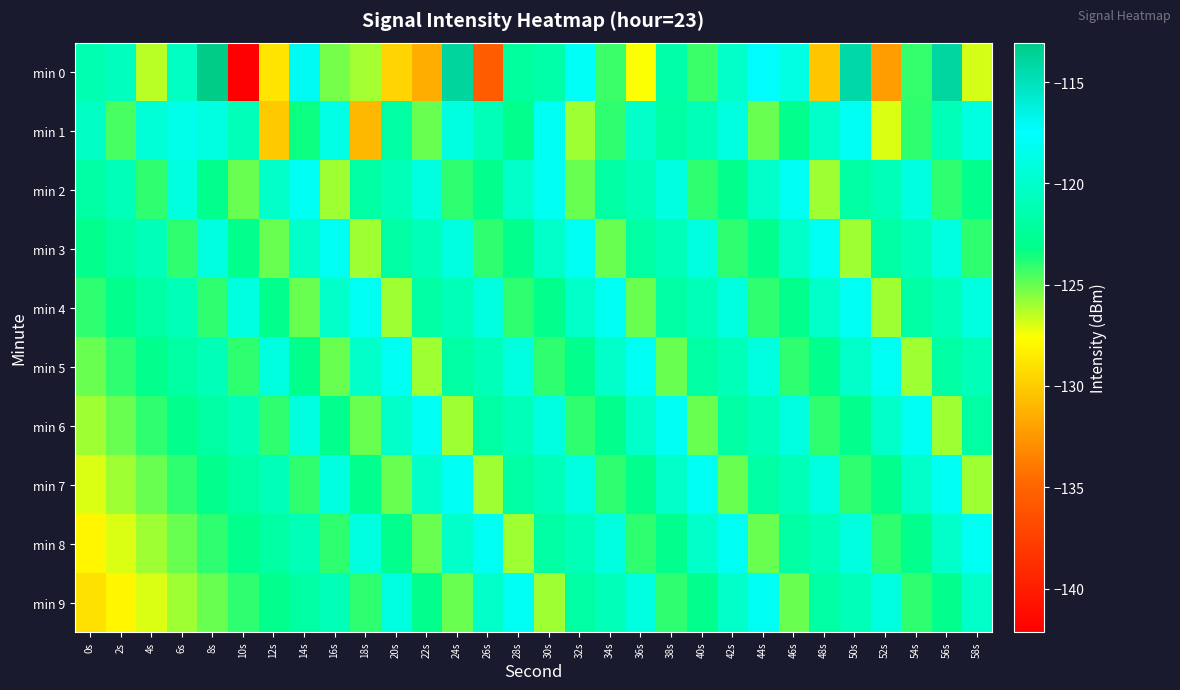

List the series in order of their peak value, highest first.

min 0, min 1, min 2, min 3, min 4, min 5, min 6, min 7, min 8, min 9